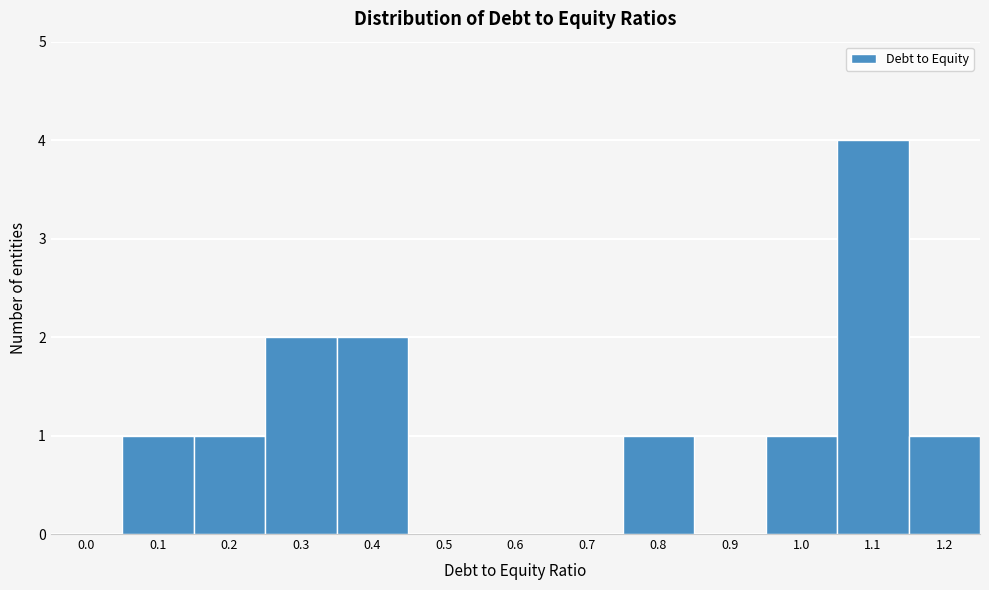

Reading left to right, transcribe all the data shown in this chart.

0.0=0	0.1=1	0.2=1	0.3=2	0.4=2	0.5=0	0.6=0	0.7=0	0.8=1	0.9=0	1.0=1	1.1=4	1.2=1